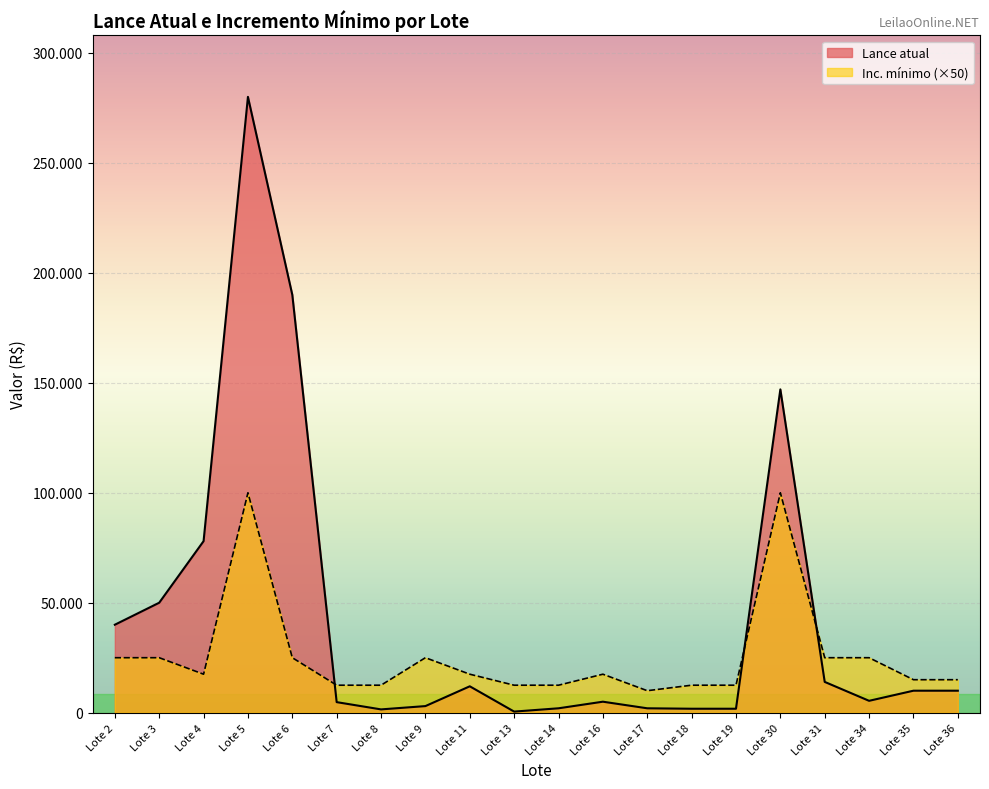

The value of Lance atual at Lote 11 is 4730. True or false?

False